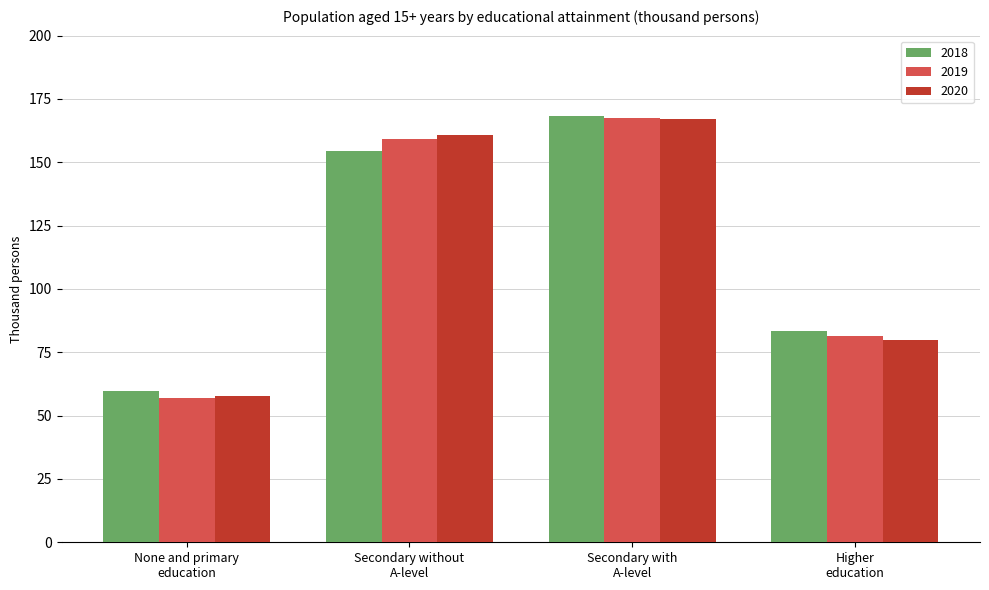

Which category has the lowest value in the 2019 series?

None and primary
education